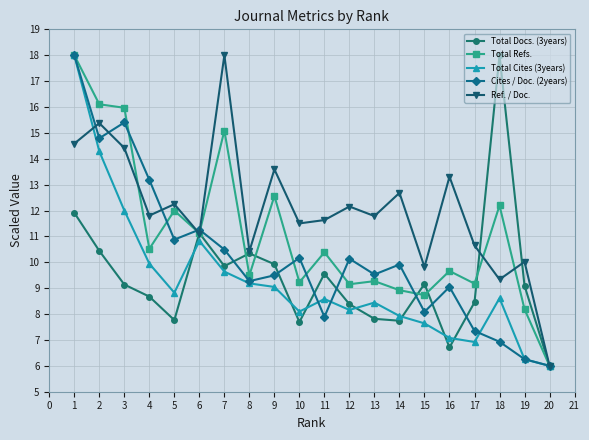

At which label is Total Docs. (3years) closest to 12?

1